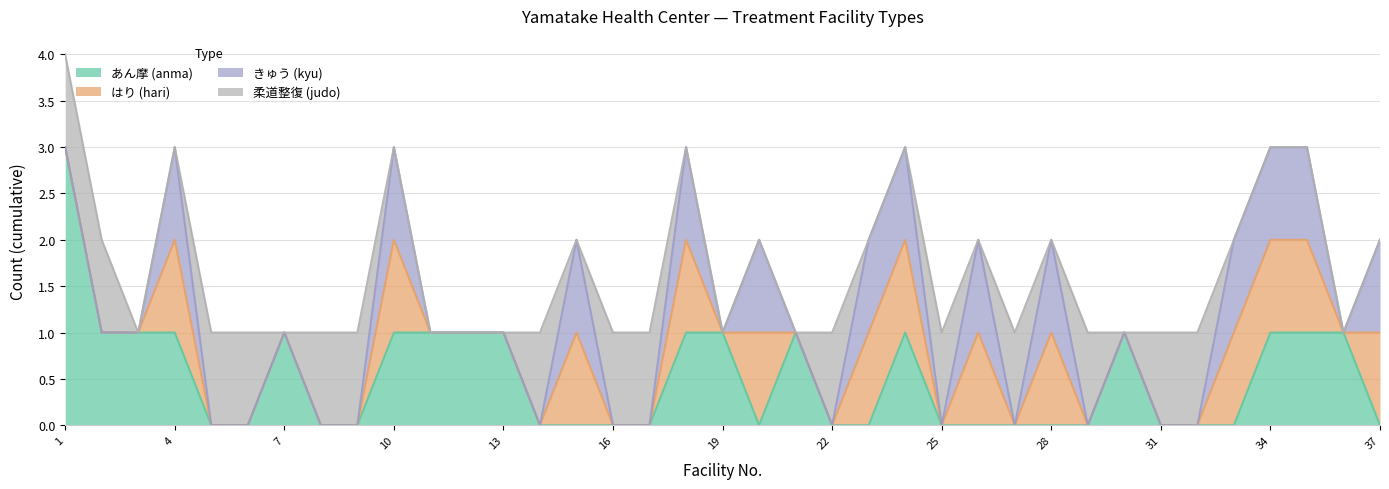

The あん摩 (anma) series shows 2 at 4. True or false?

False